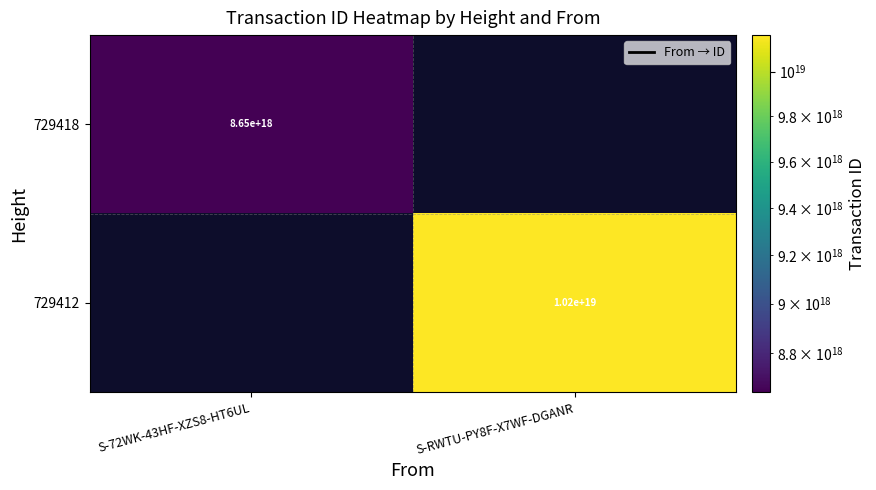

The value of 729418 at S-72WK-43HF-XZS8-HT6UL is 4257904560617586688. True or false?

False